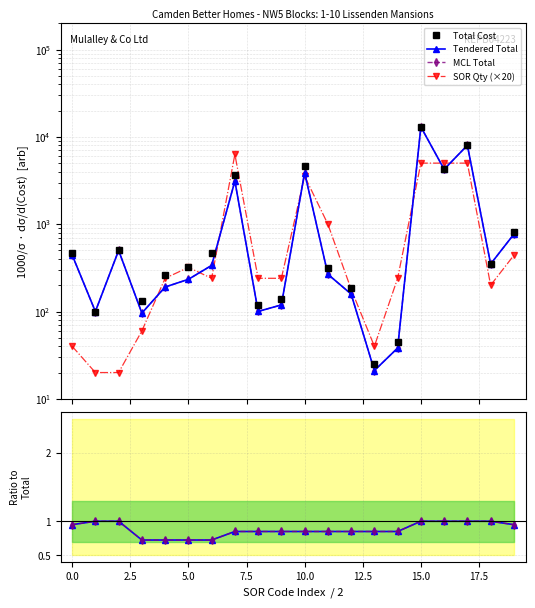

True or false: MCL Total and Tendered / Total cross at least once.

False